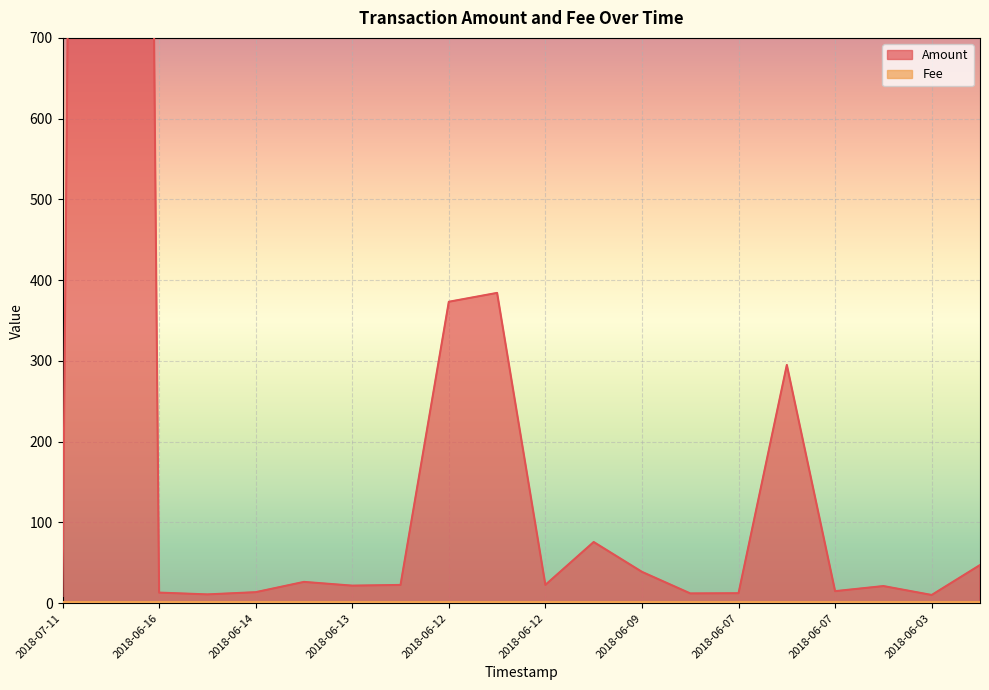

The chart shows a value of 14.6 at 2018-06-05. True or false?

False